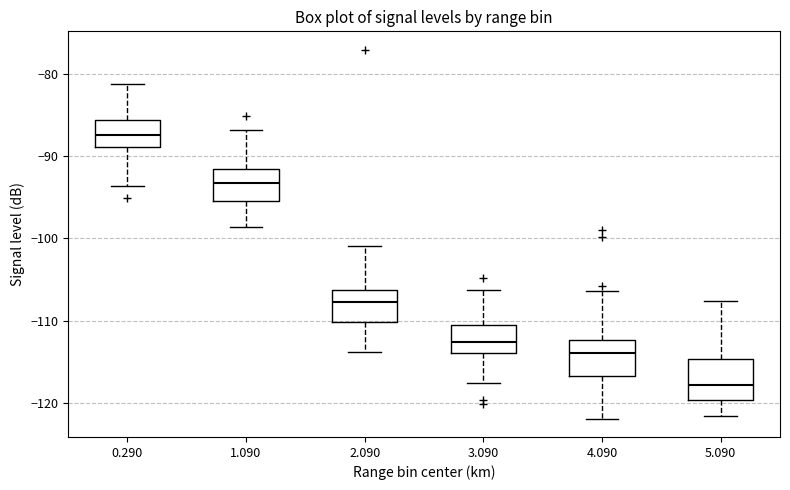

Reading left to right, transcribe this box plot: for each box, give where its median line is, the range the box spans, and where its two whiskers end, as read against the y-axis. The values are not printed on the chart, so give them approximately, as read against the axis.

0.290: median -87, box -89 to -86, whiskers -94 to -81
1.090: median -93, box -96 to -92, whiskers -99 to -87
2.090: median -108, box -110 to -106, whiskers -114 to -101
3.090: median -113, box -114 to -111, whiskers -118 to -106
4.090: median -114, box -117 to -112, whiskers -122 to -106
5.090: median -118, box -120 to -115, whiskers -122 to -108